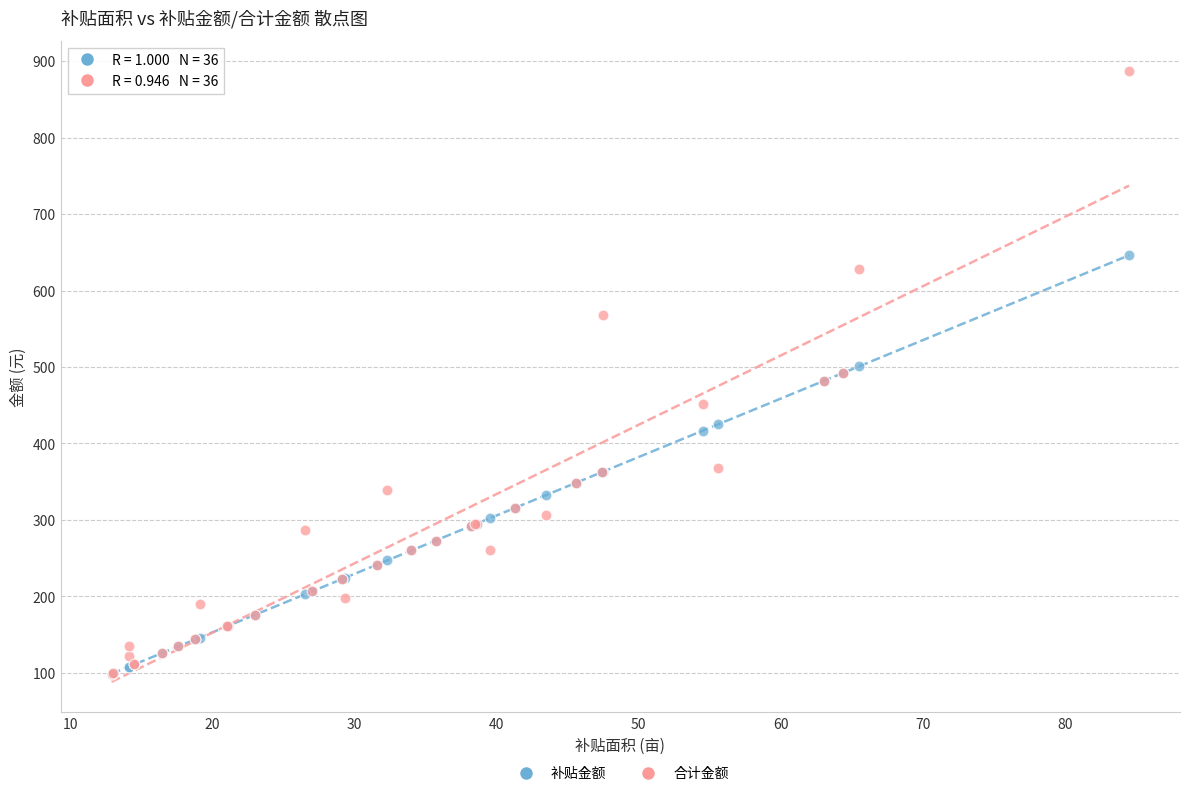

Which series reaches the maximum Y coordinate?

合计金额